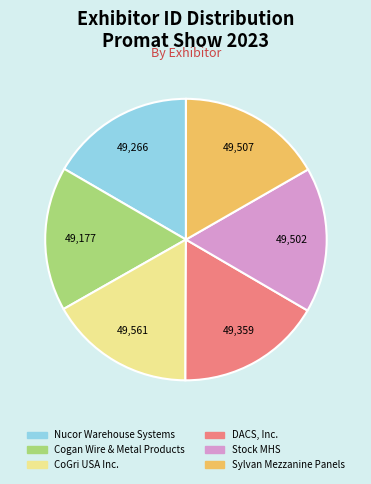

How many slices are in this pie chart?

6